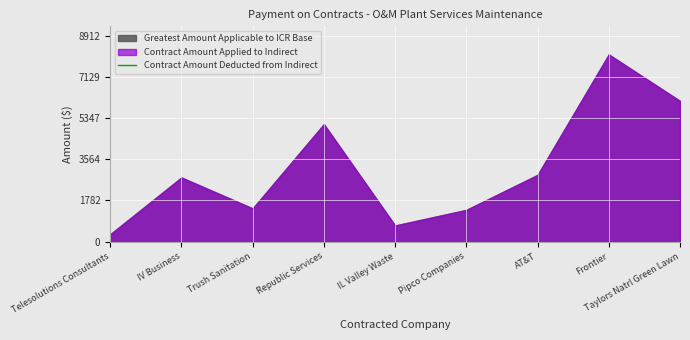

Which category has the highest value across all series?

Frontier